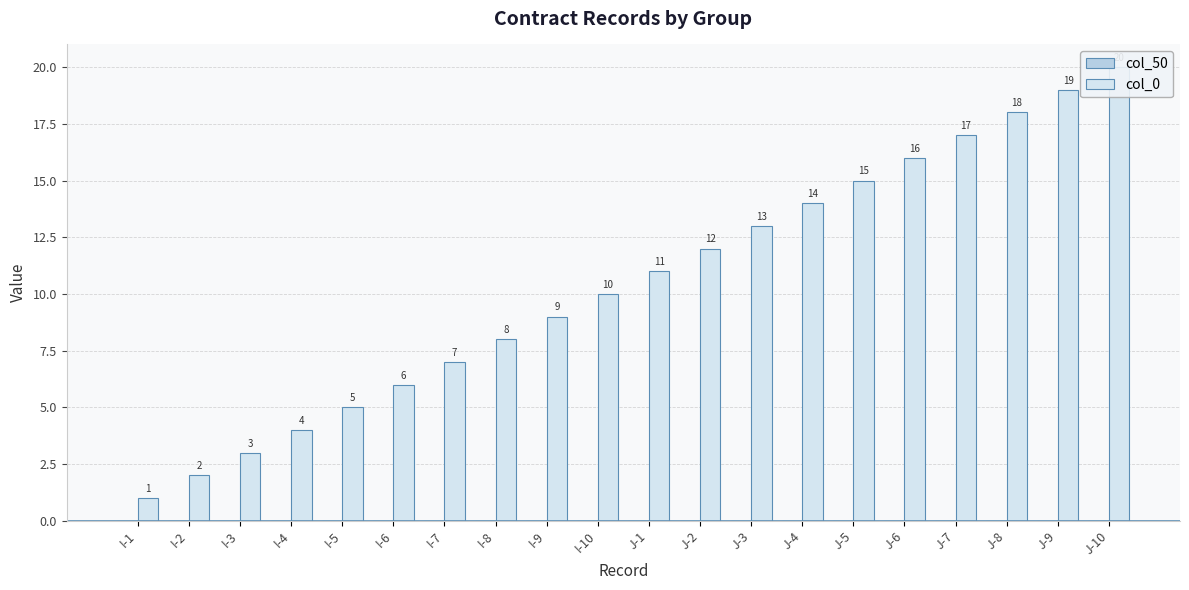

Count the number of categories in the chart.

20